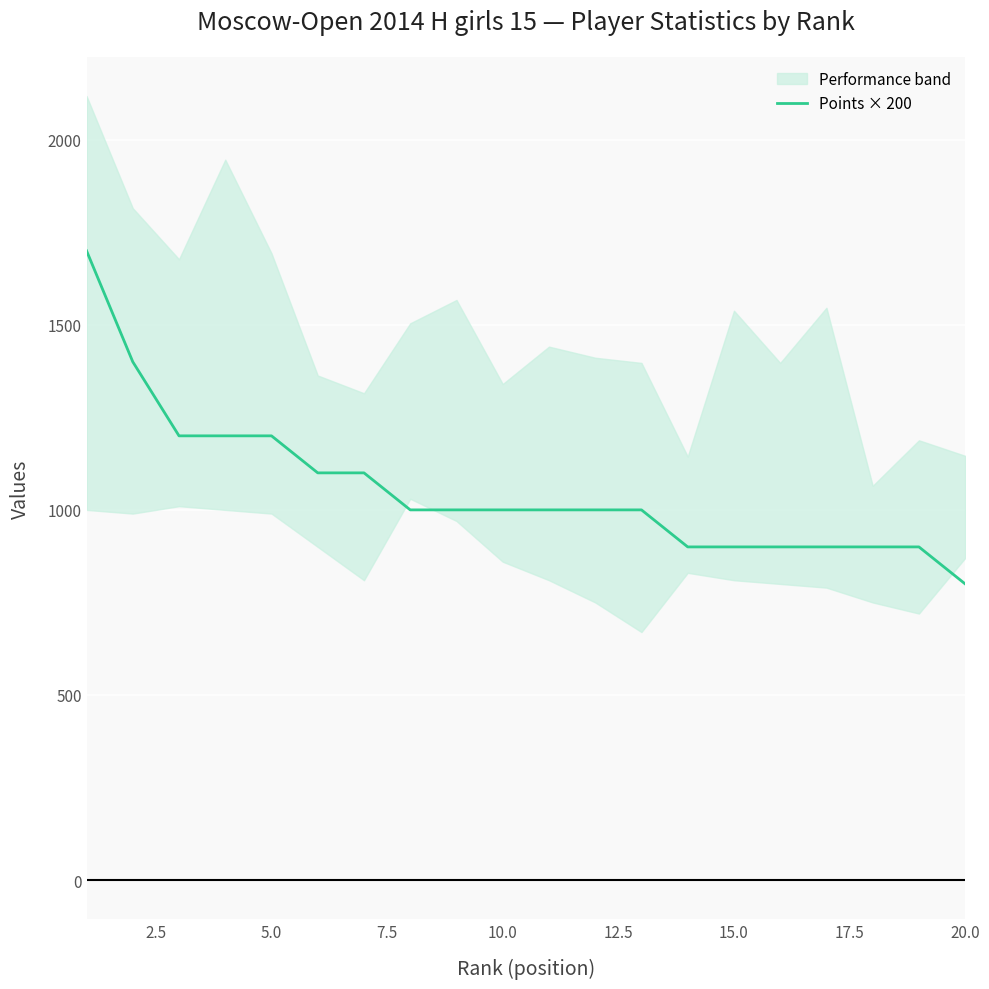

What is the lowest value of the Points × 200 series?

800